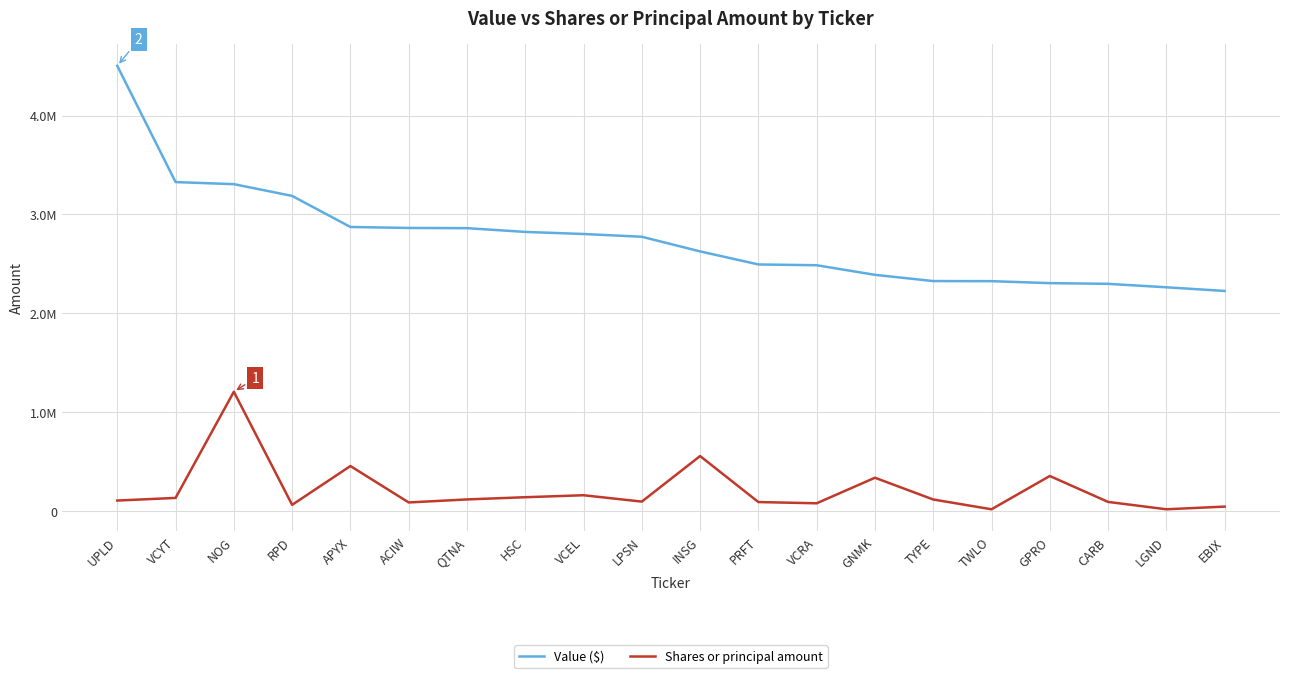

True or false: Shares or principal amount and Value ($) intersect in this chart.

False